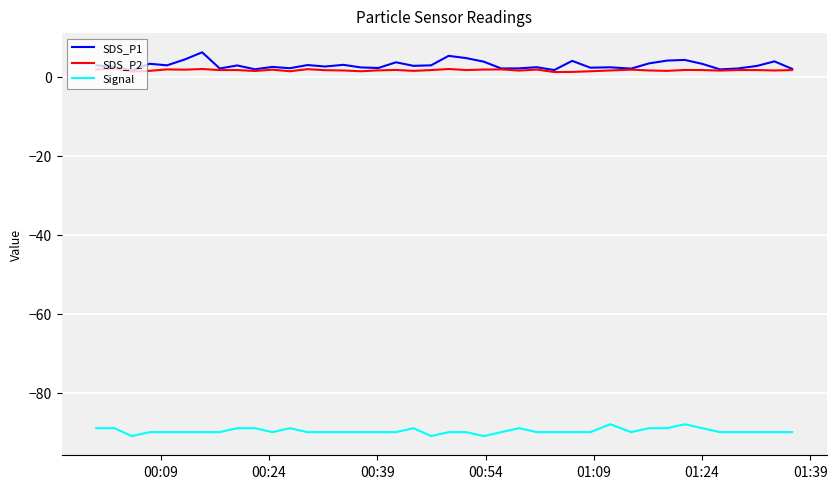

What is the minimum value shown in the chart?

-91.0